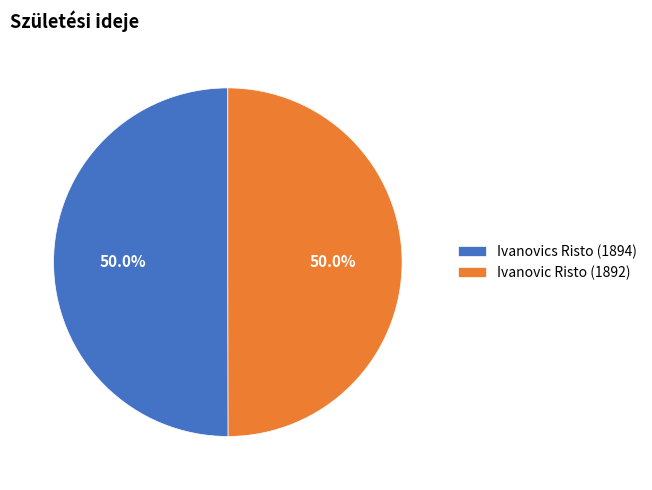

Count the number of slices in the pie.

2